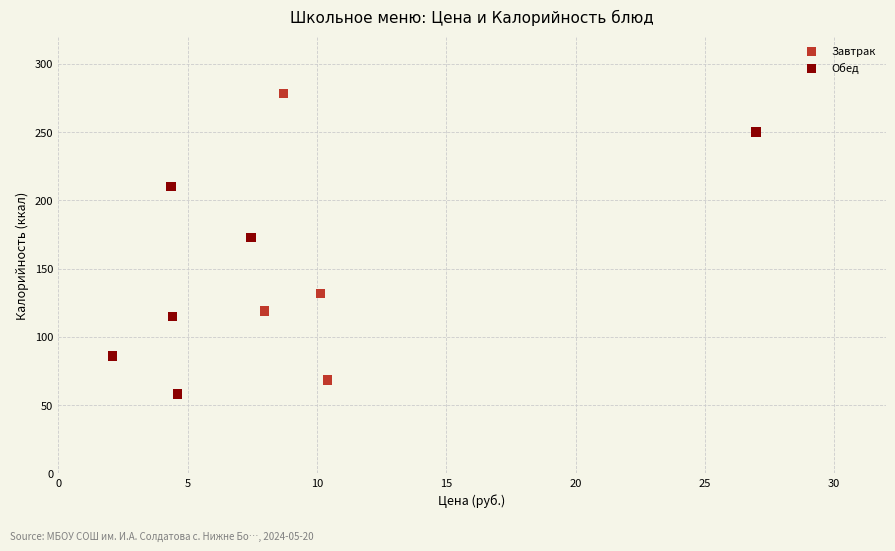

Which series contains the highest Y value?

Завтрак